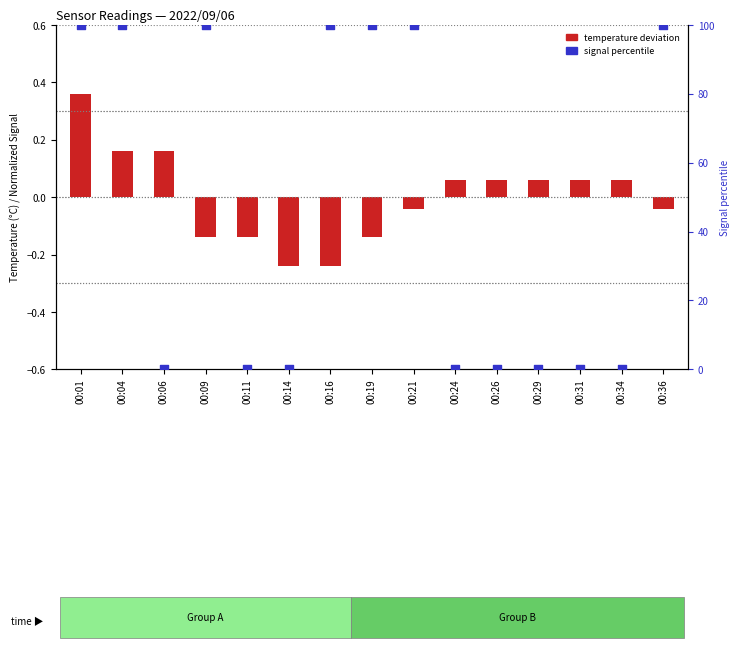

Which series has the largest total across all categories?

signal percentile